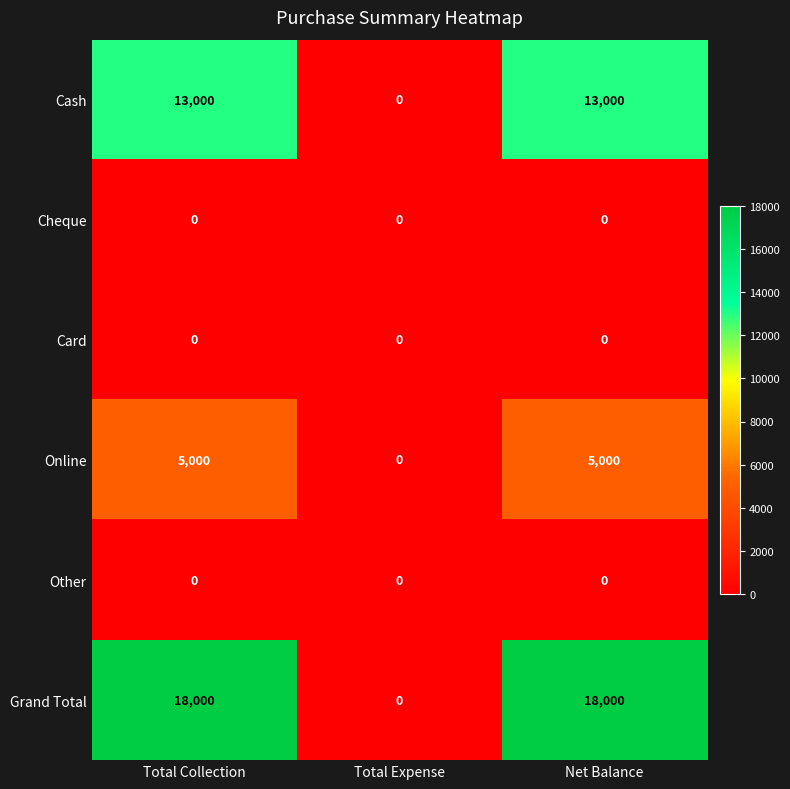

At how many categories does at least one series exceed 14322?

2